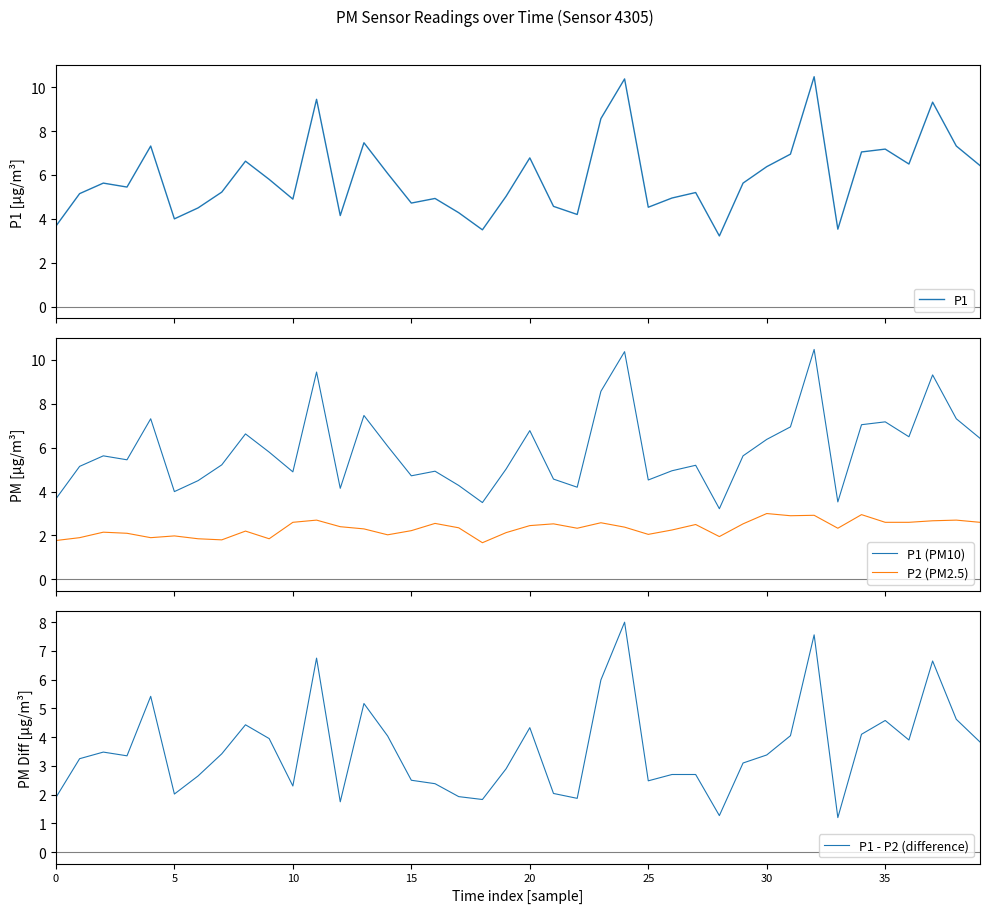

What are all the series names shown in the legend?

P1, P1 (PM10), P2 (PM2.5), P1 - P2 (difference)